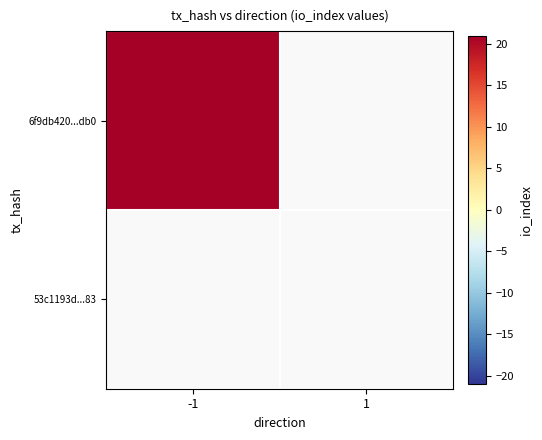

Which series has the largest total across all categories?

6f9db420c0edf6ac75a7888a48f9553f1595db0